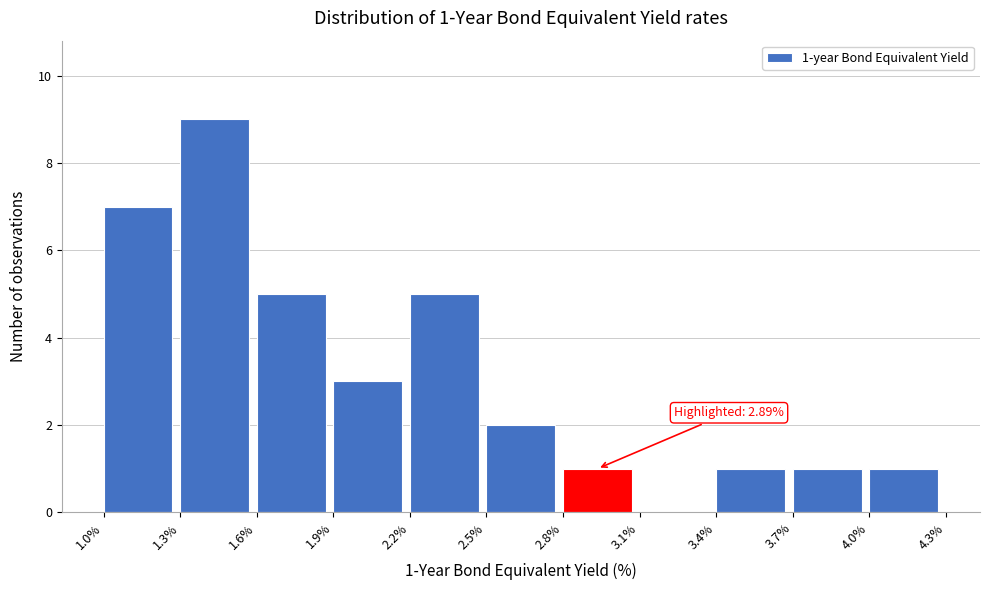

Over which range of the x-axis is the bar tallest?

1.3% to 1.6%